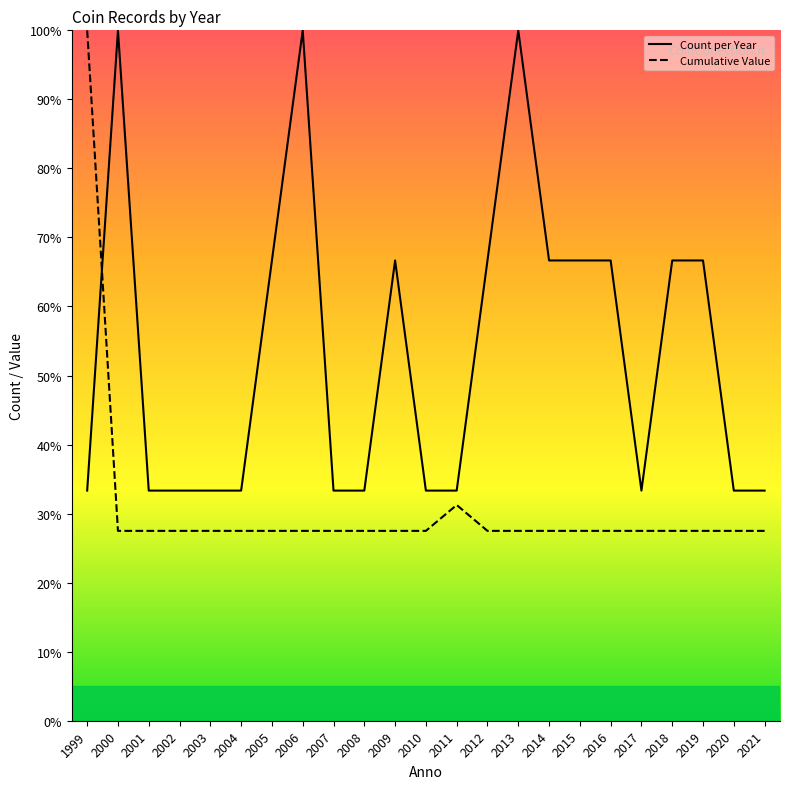

Between 2007 and 1999, which is larger?

2007